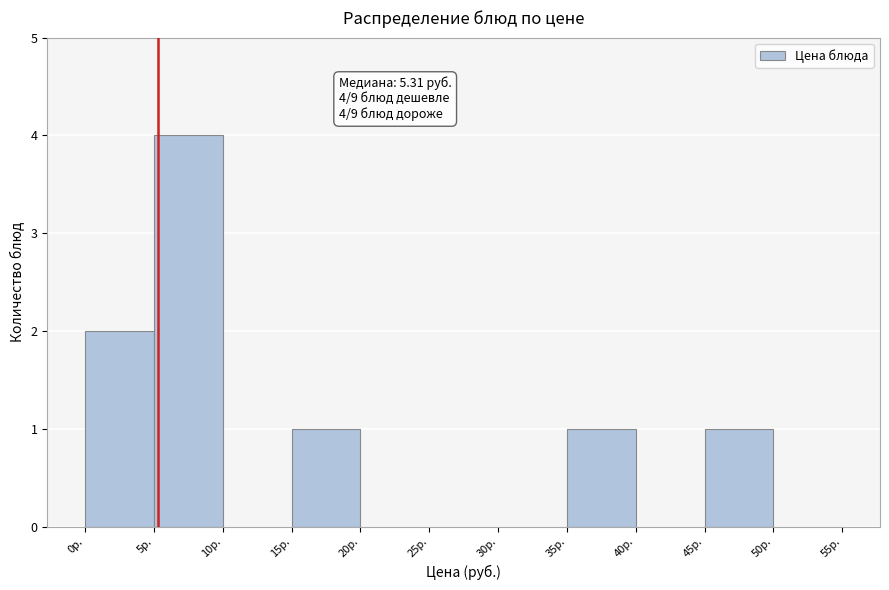

Over which range of the x-axis is the bar tallest?

5 to 10